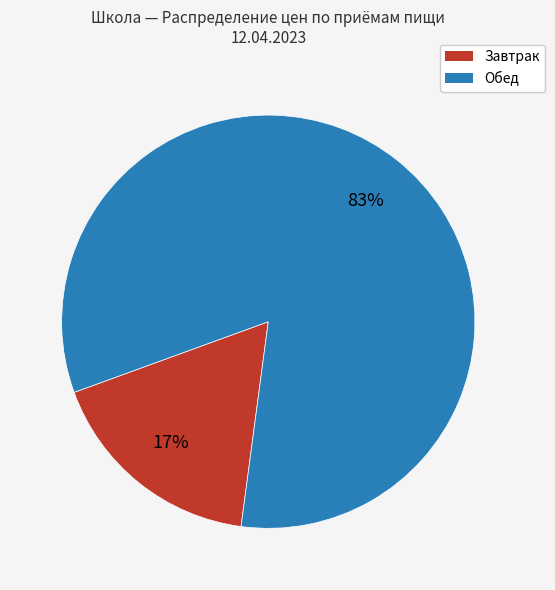

Is there a majority slice in this chart?

Yes